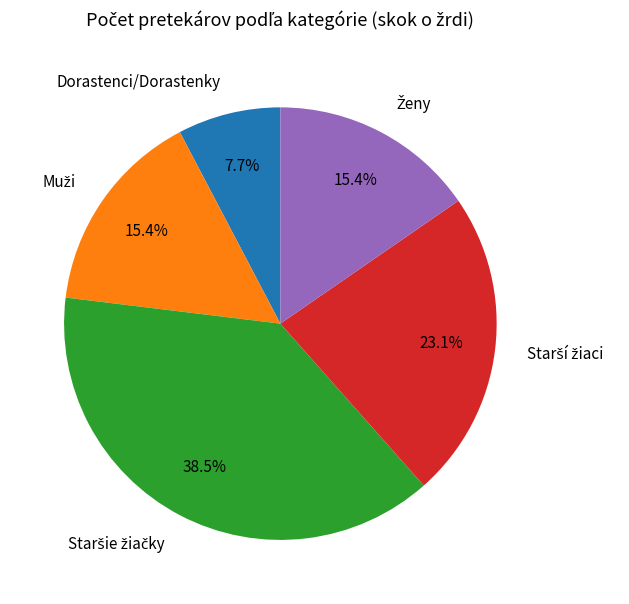

Which category has the smallest portion of the pie?

Dorastenci/Dorastenky